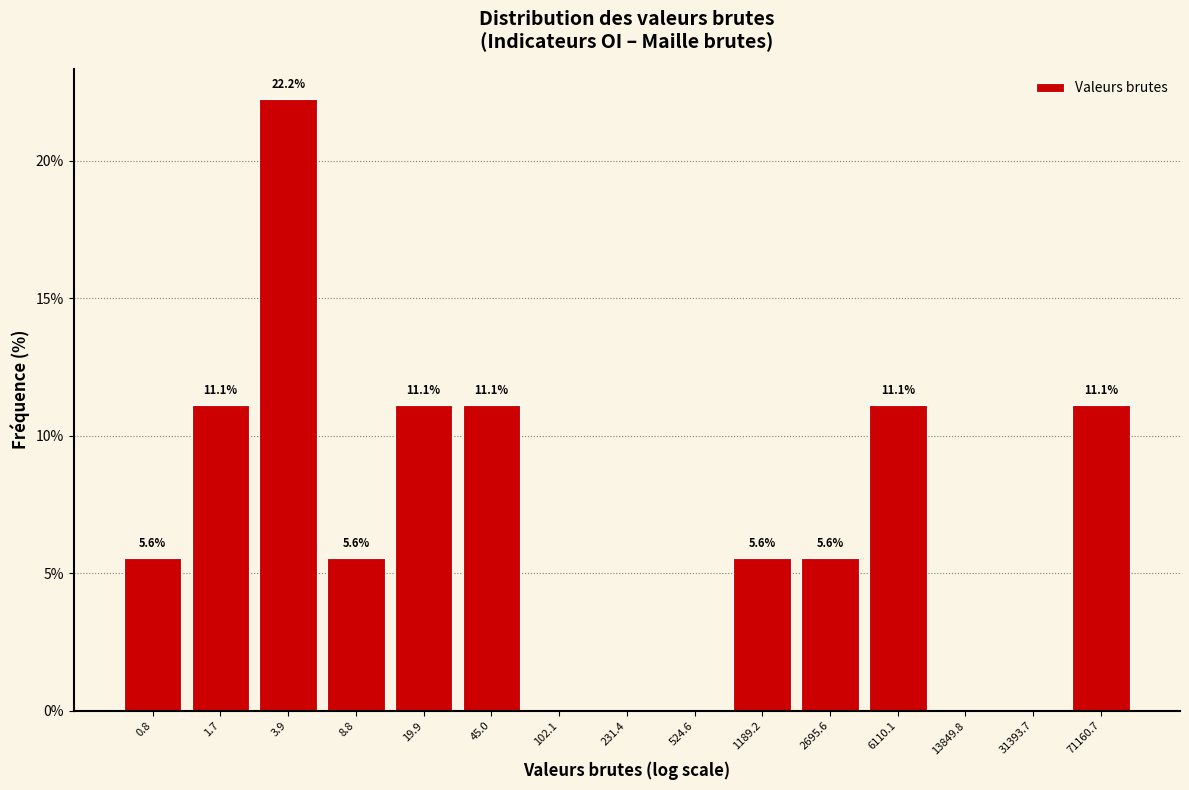

Reading left to right, extract all data points from this chart.

0.8=5.6	1.7=11.1	3.9=22.2	8.8=5.6	19.9=11.1	45.0=11.1	102.1=0.0	231.4=0.0	524.6=0.0	1189.2=5.6	2695.6=5.6	6110.1=11.1	13849.8=0.0	31393.7=0.0	71160.7=11.1